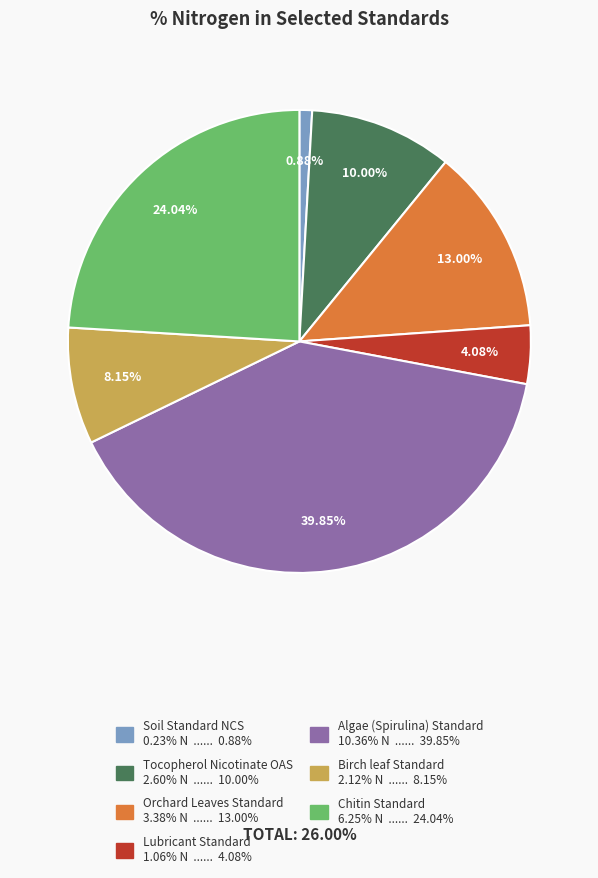

To the nearest percent, what is the difference between the largest and smallest slice percentages?

39%